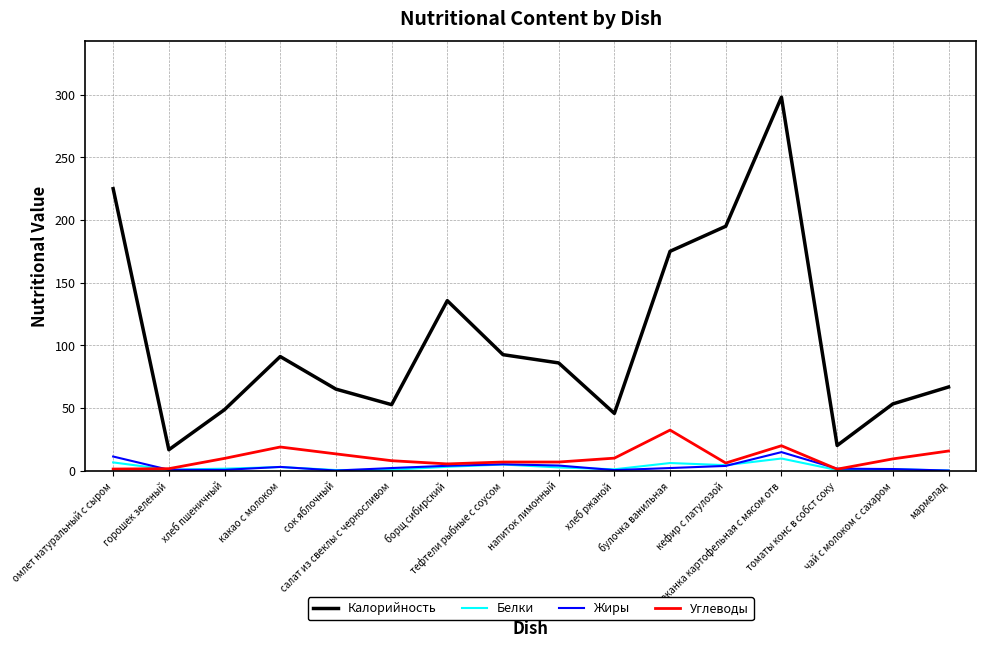

Which series has the largest total across all categories?

Калорийность